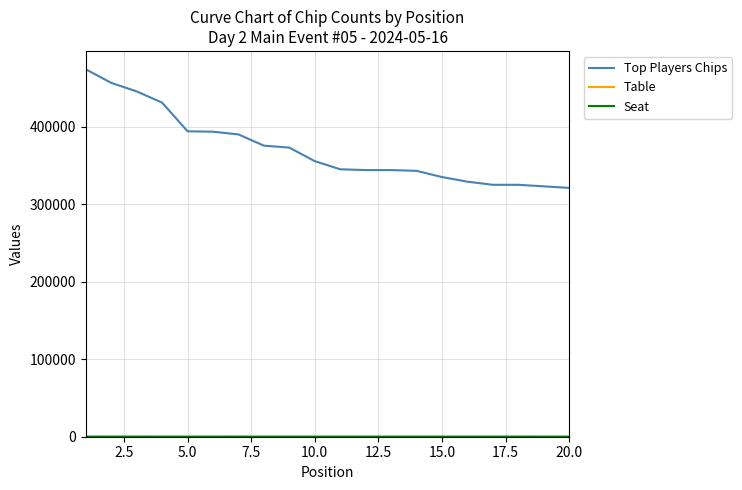

Which series has the widest spread of values?

Top Players Chips